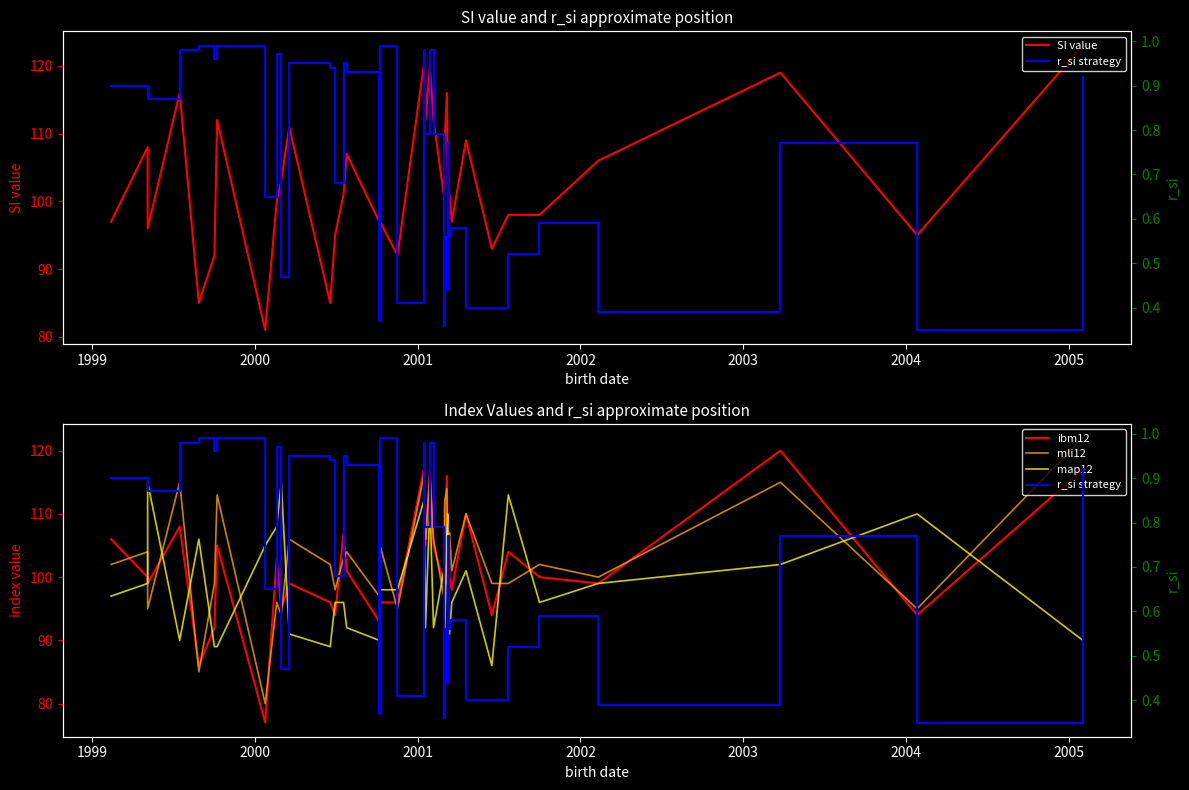

Does the chart display data point markers on the line(s)?

No